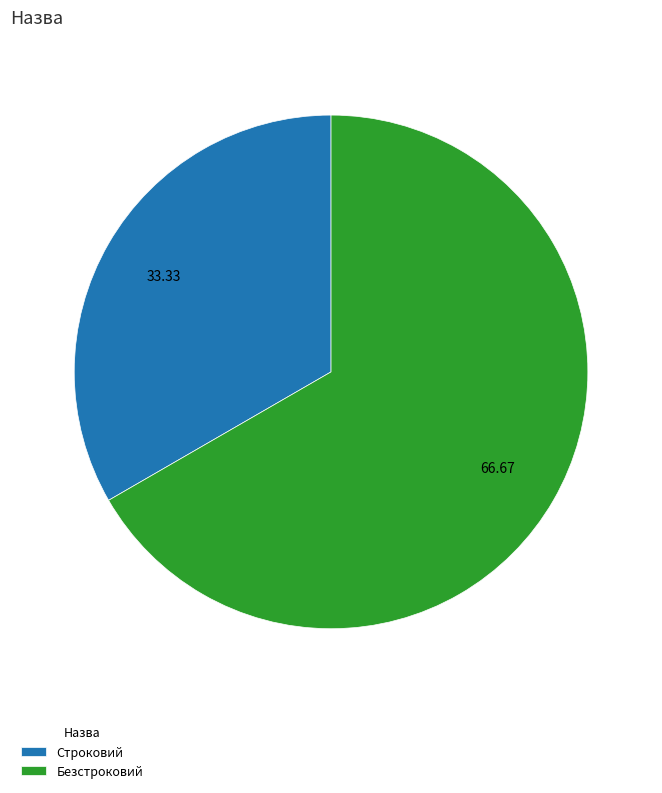

Between Строковий and Безстроковий, which is larger?

Безстроковий